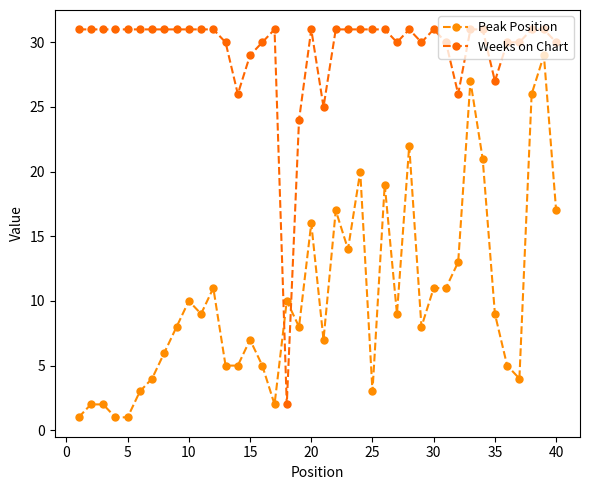

Does the chart display data point markers on the line(s)?

Yes